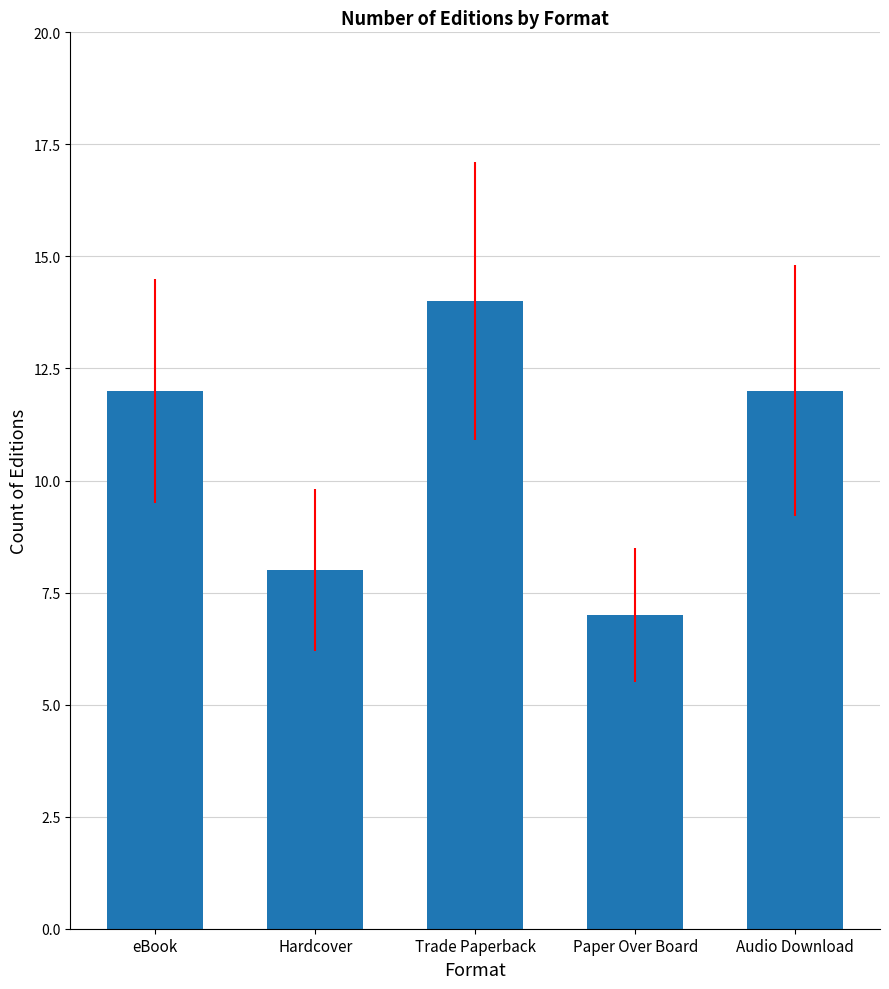

How many values are below 12?

2